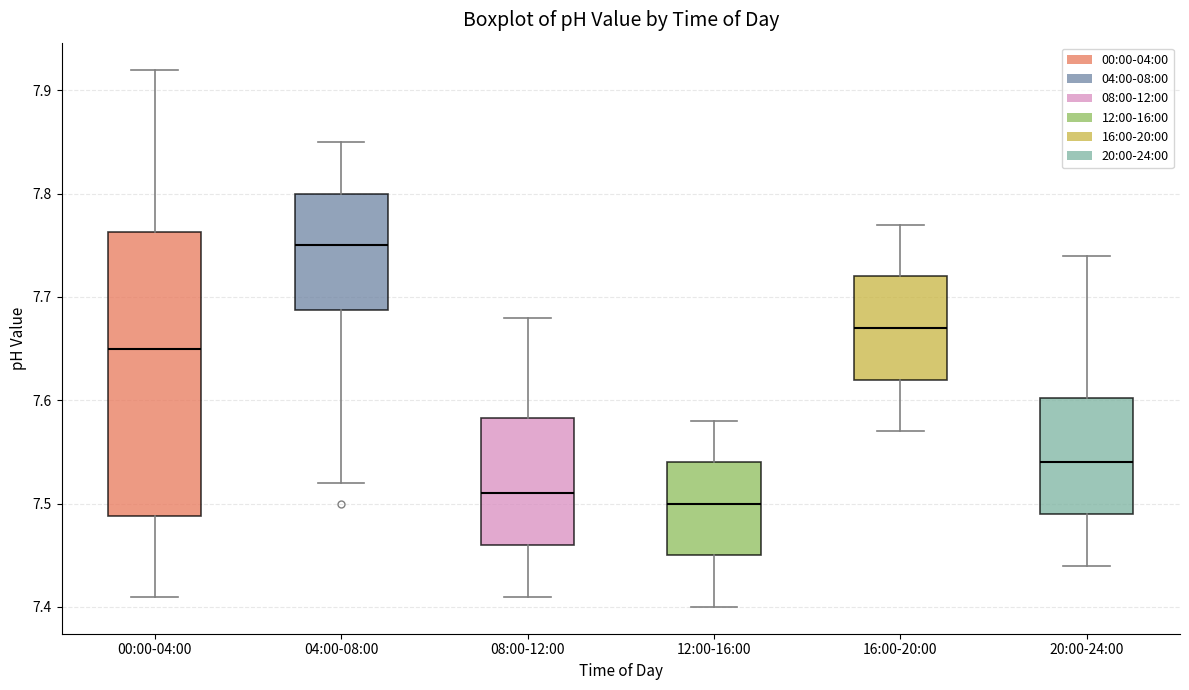

Comparing the boxes themselves (not the whiskers), which one is the tallest?

00:00-04:00